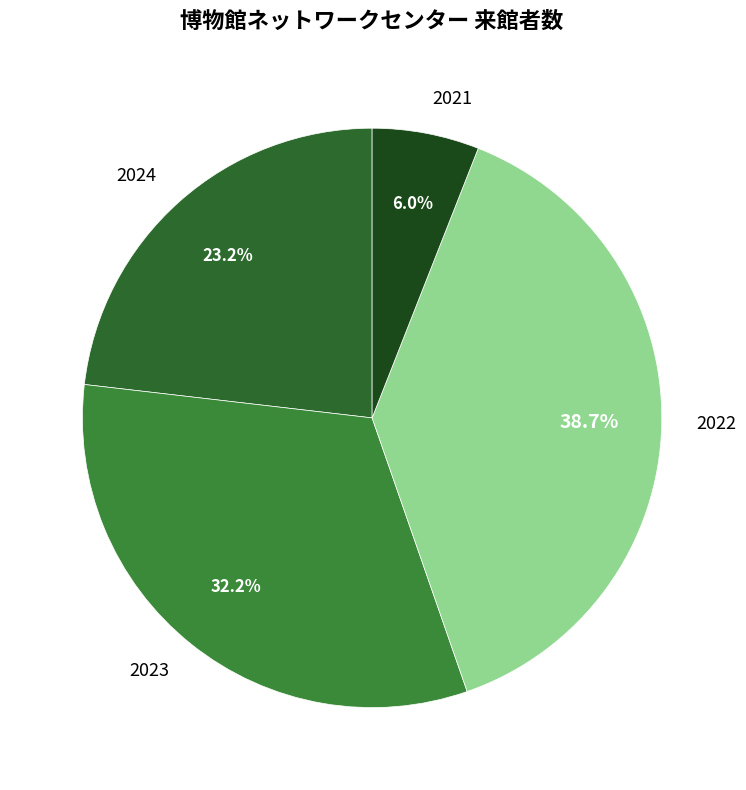

Approximately how many times larger is the value at 2021 compared to 2024?

0.3